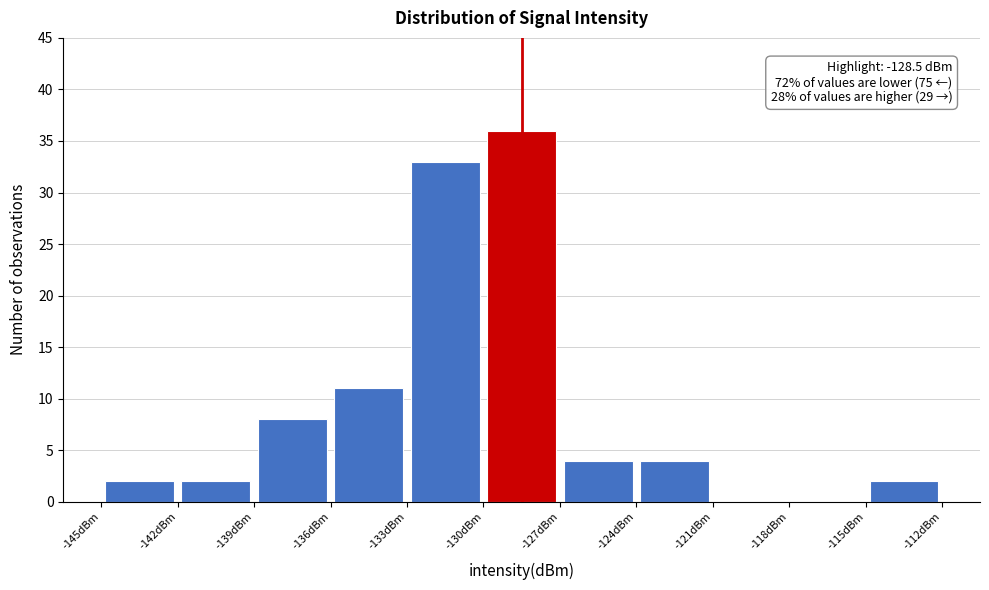

Over which range of the x-axis is the bar tallest?

-130 to -127